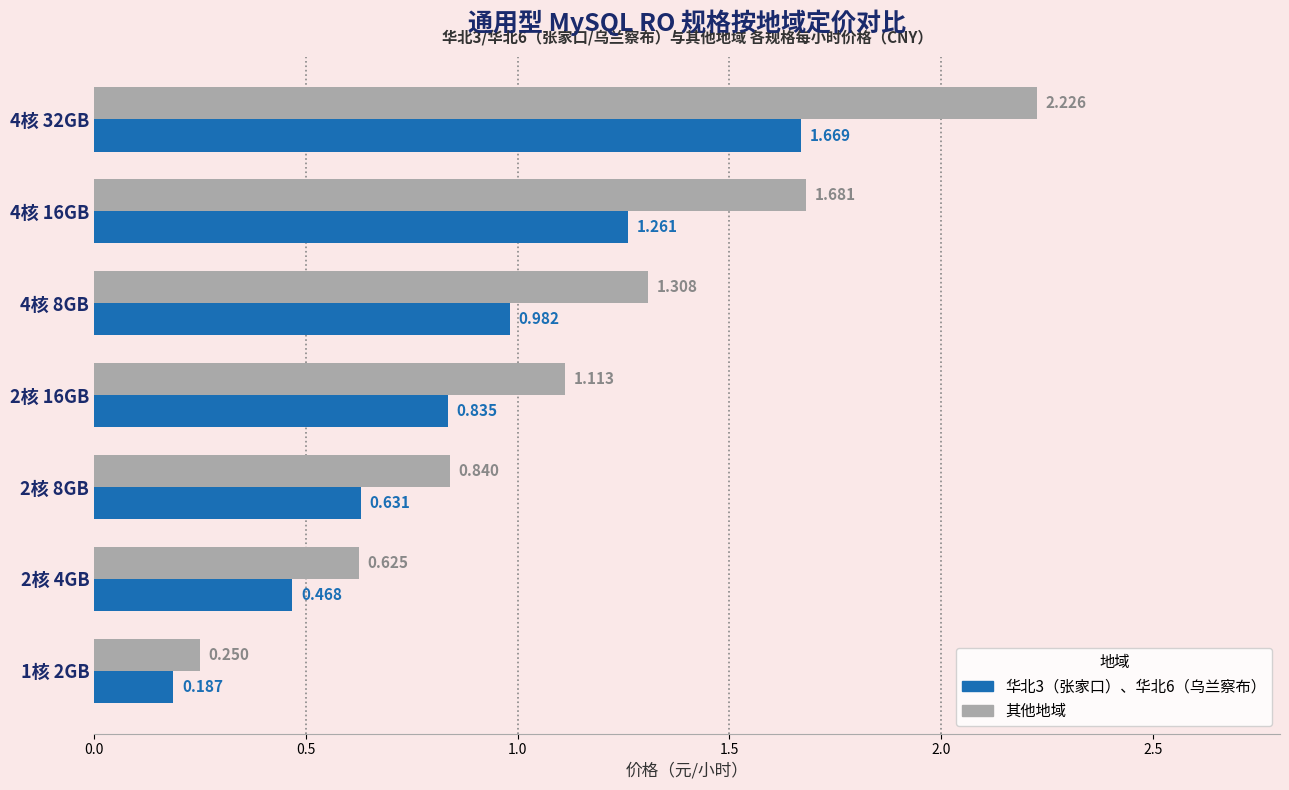

Which series has the largest total across all categories?

其他地域